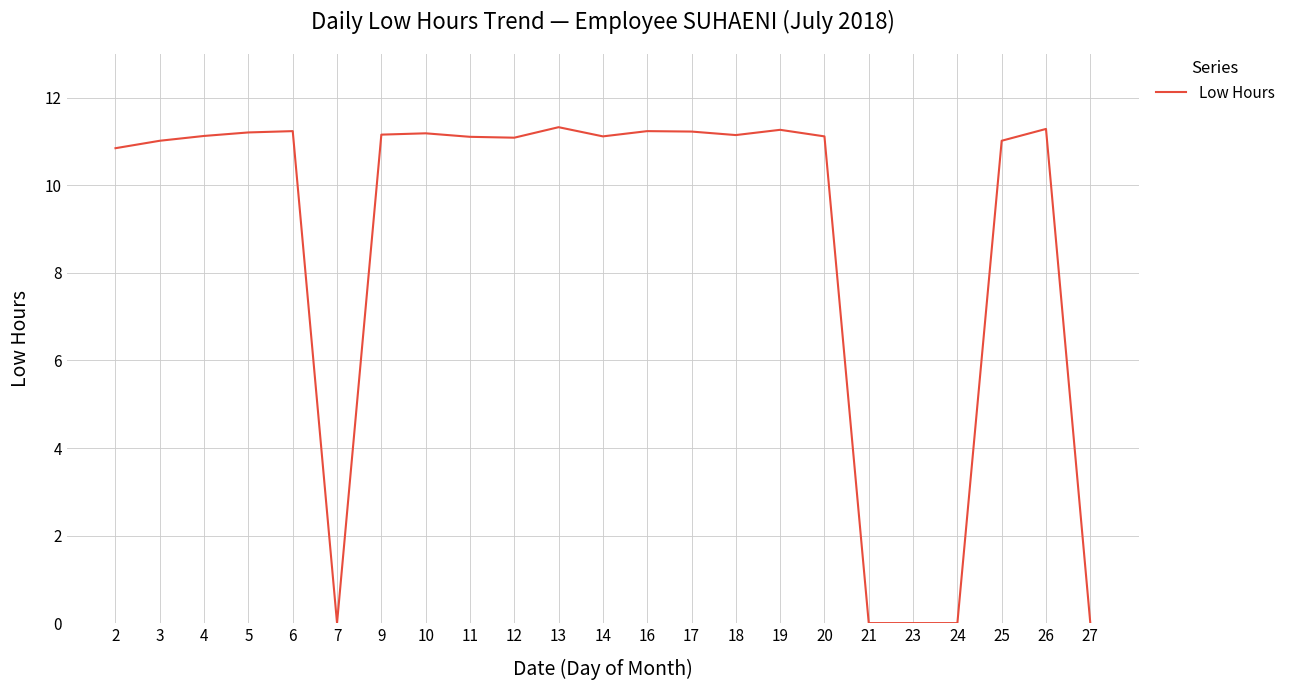

Does the chart display data point markers on the line(s)?

No